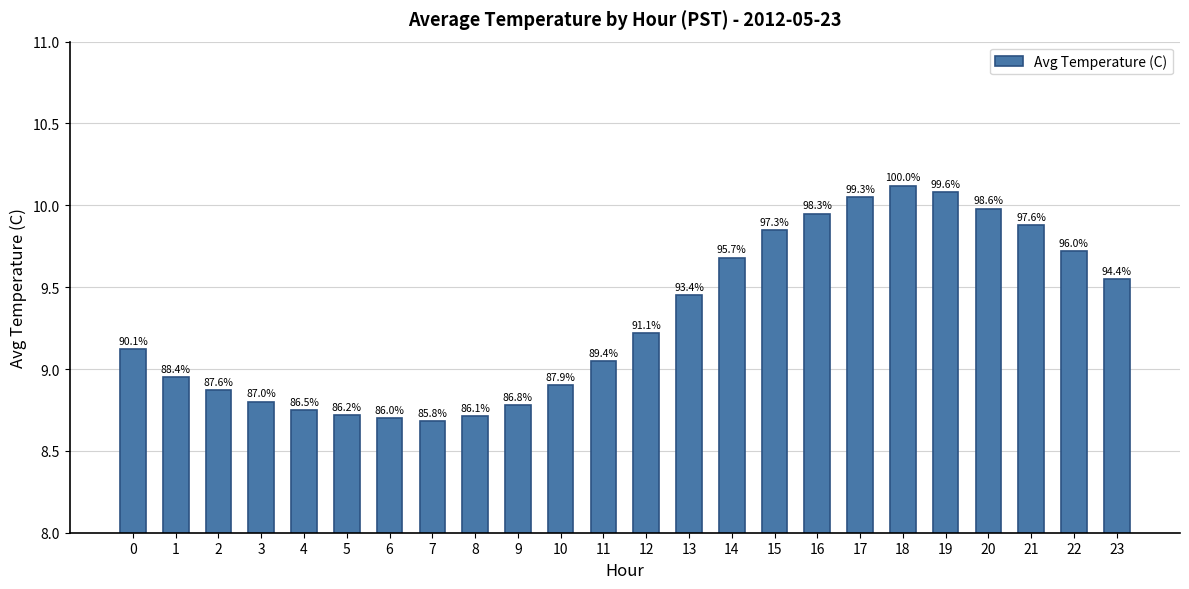

How many bars are there in total?

24